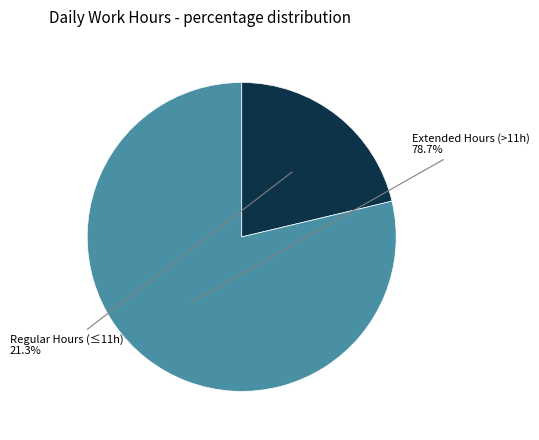

Is there a majority slice in this chart?

Yes